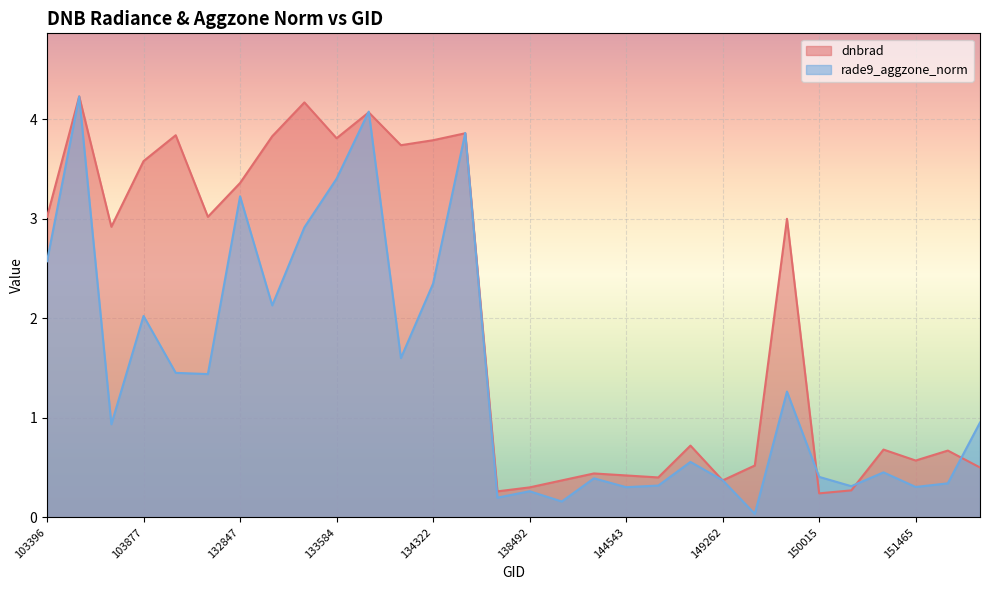

After their last crossing, which series has the higher values: dnbrad or rade9_aggzone_norm?

rade9_aggzone_norm